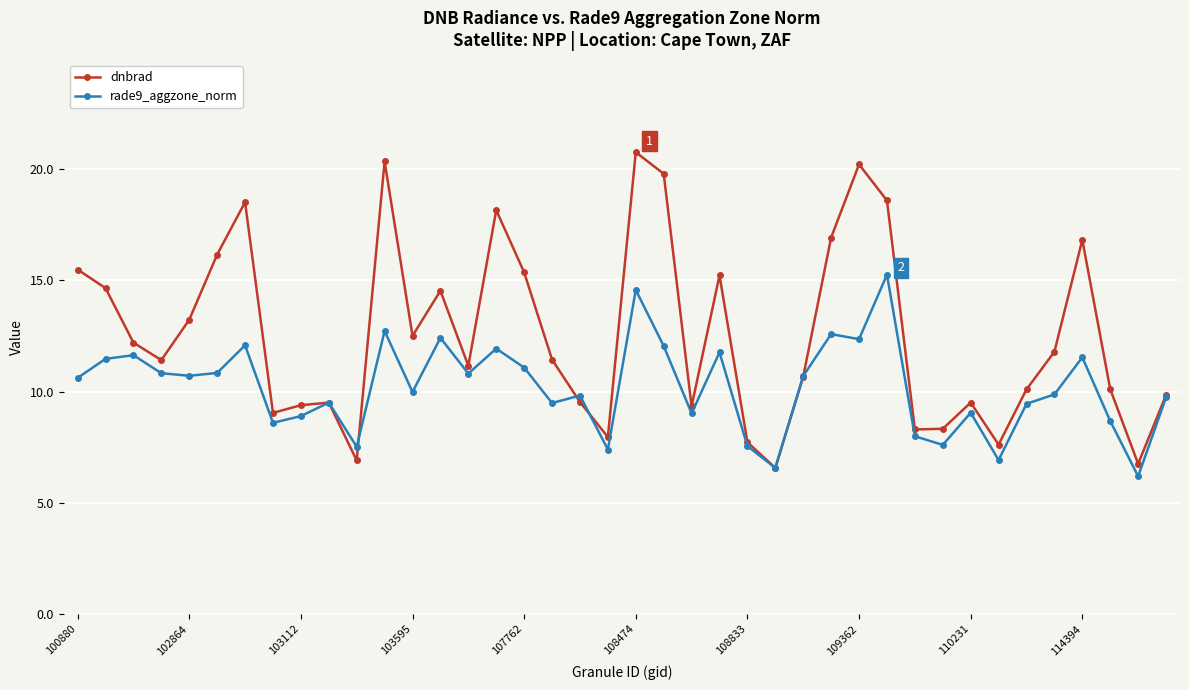

What is the value of the dnbrad point at the 15th from the left?

11.2